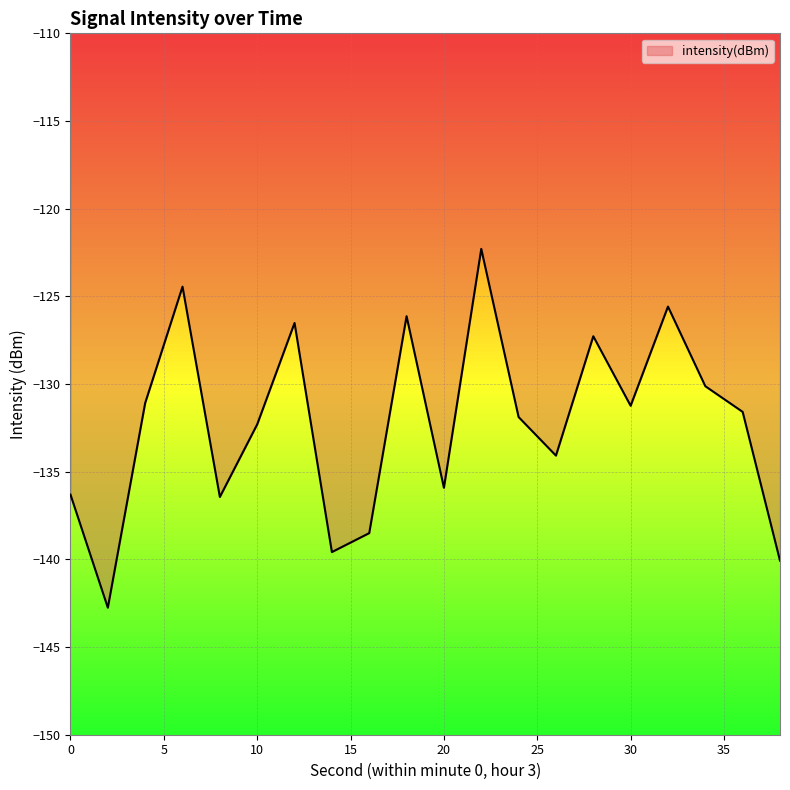

True or false: there are more than 2 points higher than both neighbors.

True